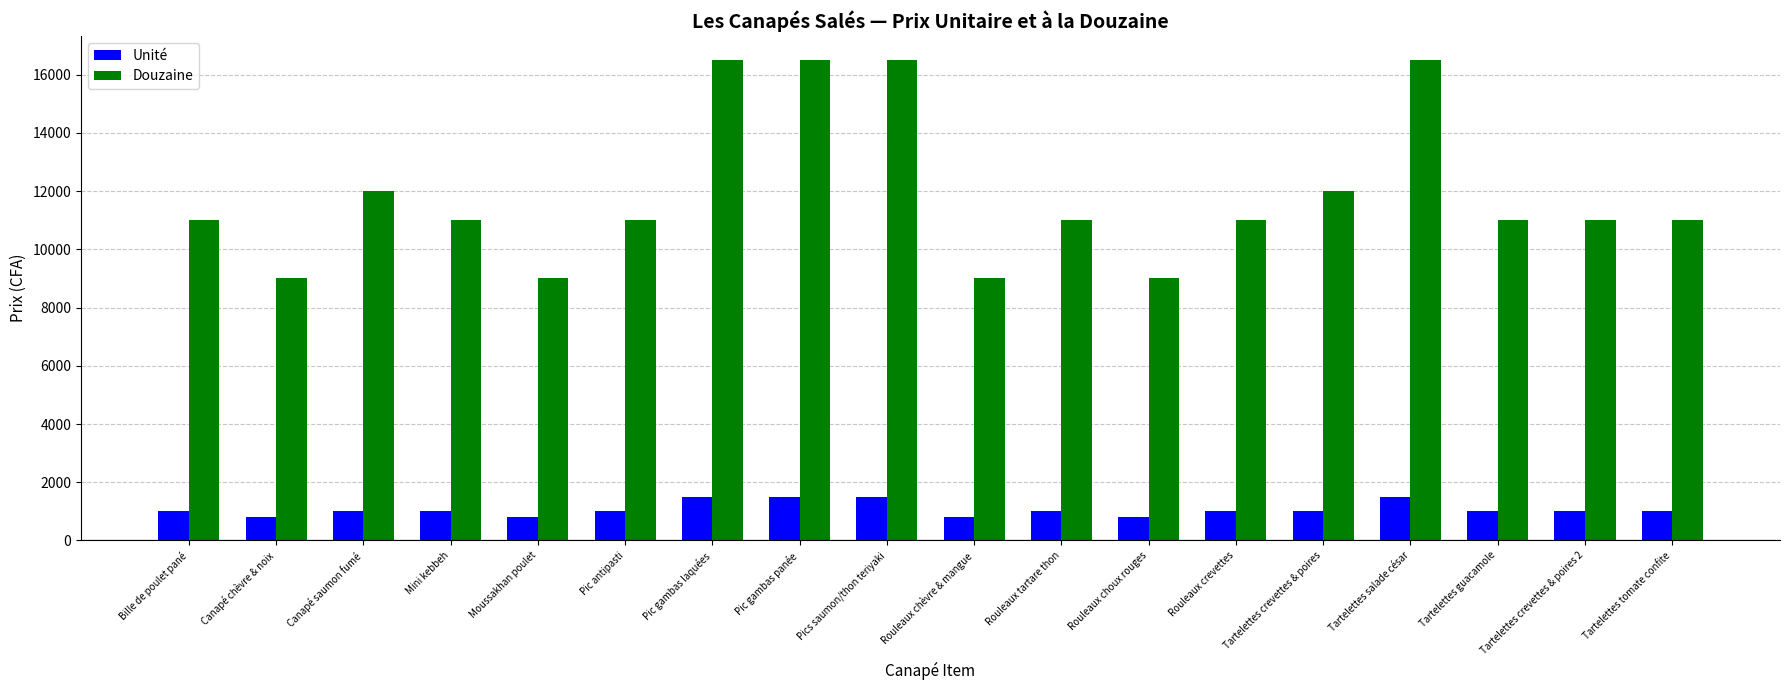

List the series in order of their overall mean, lowest first.

Unité, Douzaine